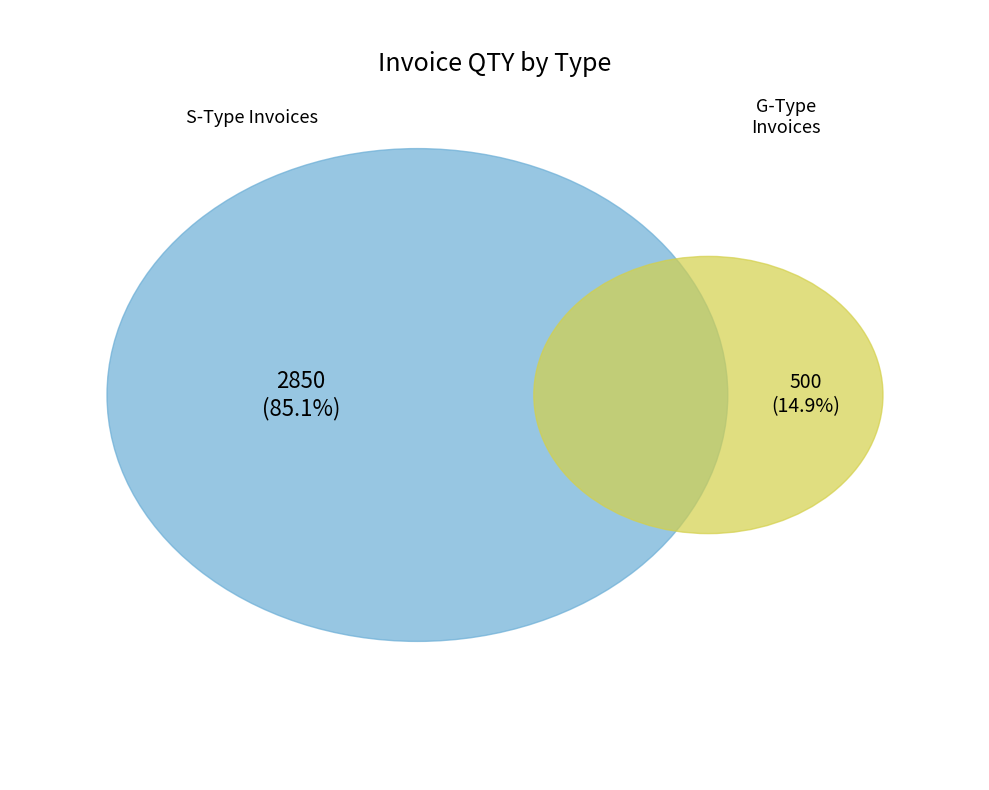

To the nearest percent, what portion does 0363/G/22-23 represent?

15%